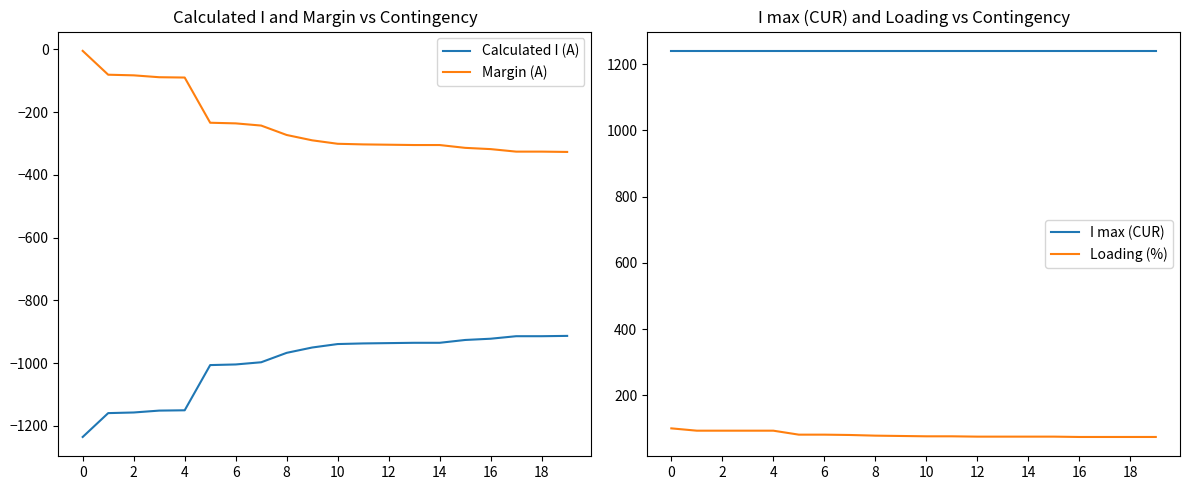

What is the greatest value displayed?

1240